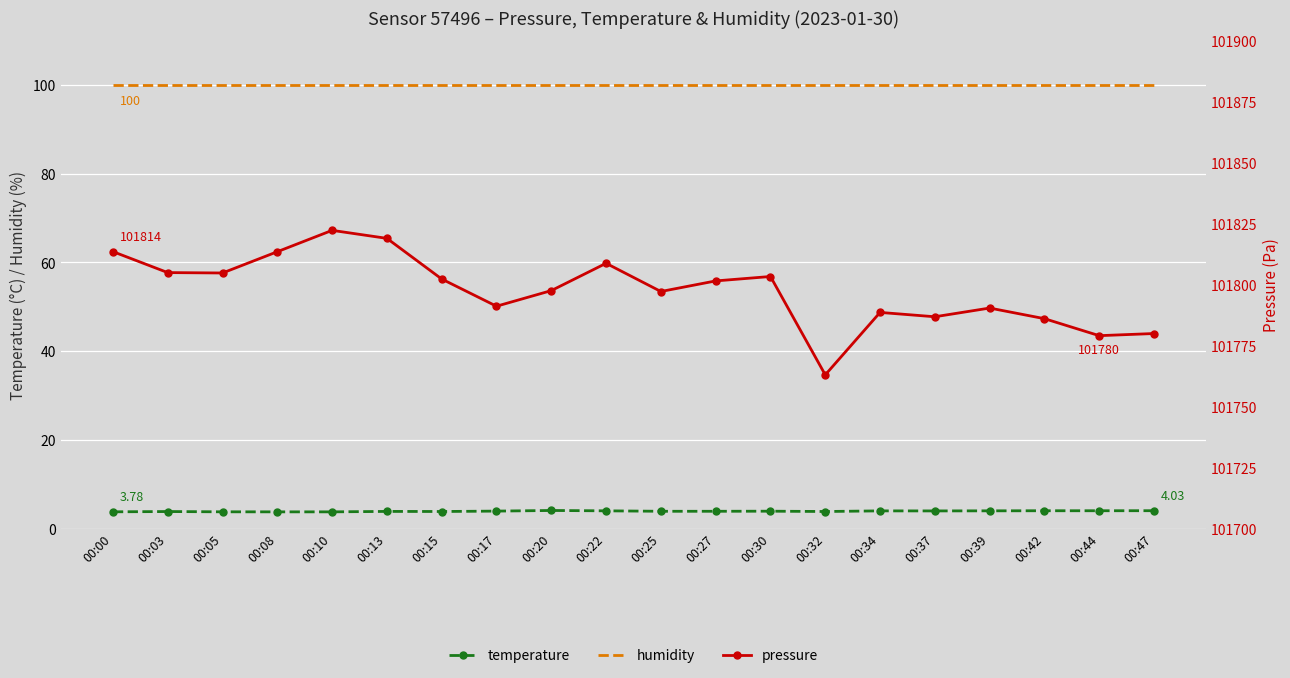

What is the sum of the humidity values at 00:15 and 00:32?

200.0